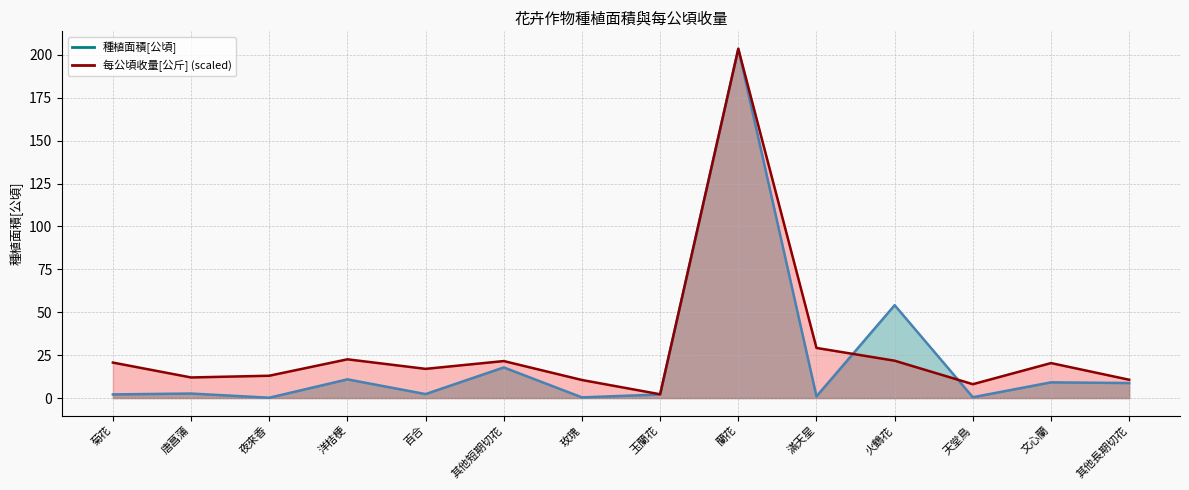

Reading left to right, list all the values displayed in this chart.

種植面積[公頃]: 菊花=2.1	唐菖蒲=2.6	夜來香=0.2	洋桔梗=10.9	百合=2.3	其他短期切花=17.9	玫瑰=0.4	玉蘭花=2.1	蘭花=203.6	滿天星=1.0	火鶴花=54.1	天堂鳥=0.5	文心蘭=9.2	其他長期切花=8.8
每公頃收量[公斤]: 菊花=20.7	唐菖蒲=12.0	夜來香=13.0	洋桔梗=22.6	百合=17.0	其他短期切花=21.6	玫瑰=10.5	玉蘭花=2.2	蘭花=203.6	滿天星=29.2	火鶴花=21.8	天堂鳥=8.1	文心蘭=20.4	其他長期切花=10.7